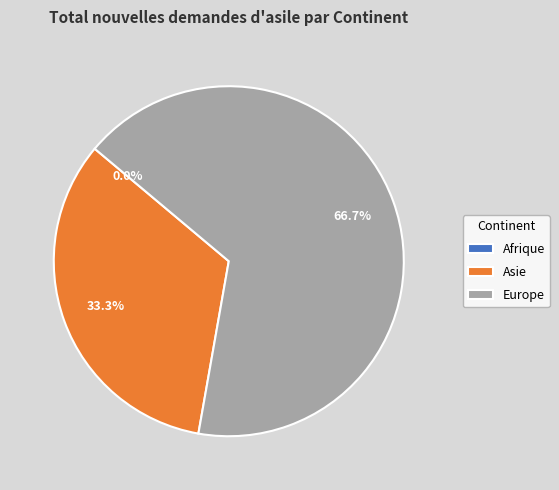

Is Afrique the majority of the pie?

No